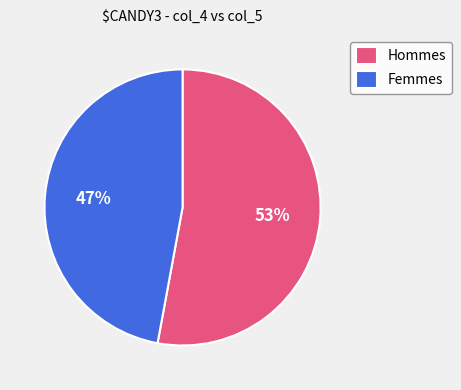

Which has a higher value, Femmes or Hommes?

Hommes